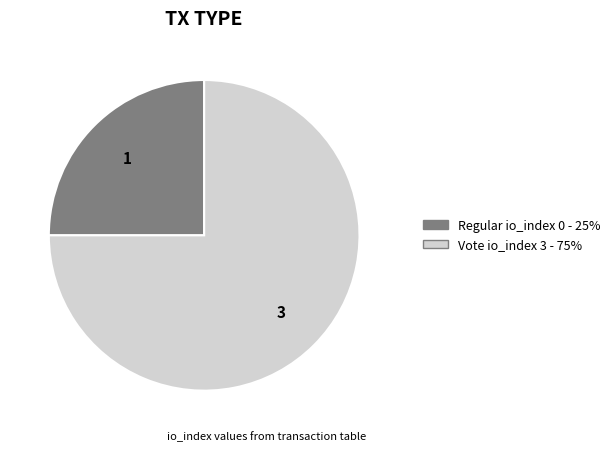

The Vote slice represents 62% of the pie. True or false?

False